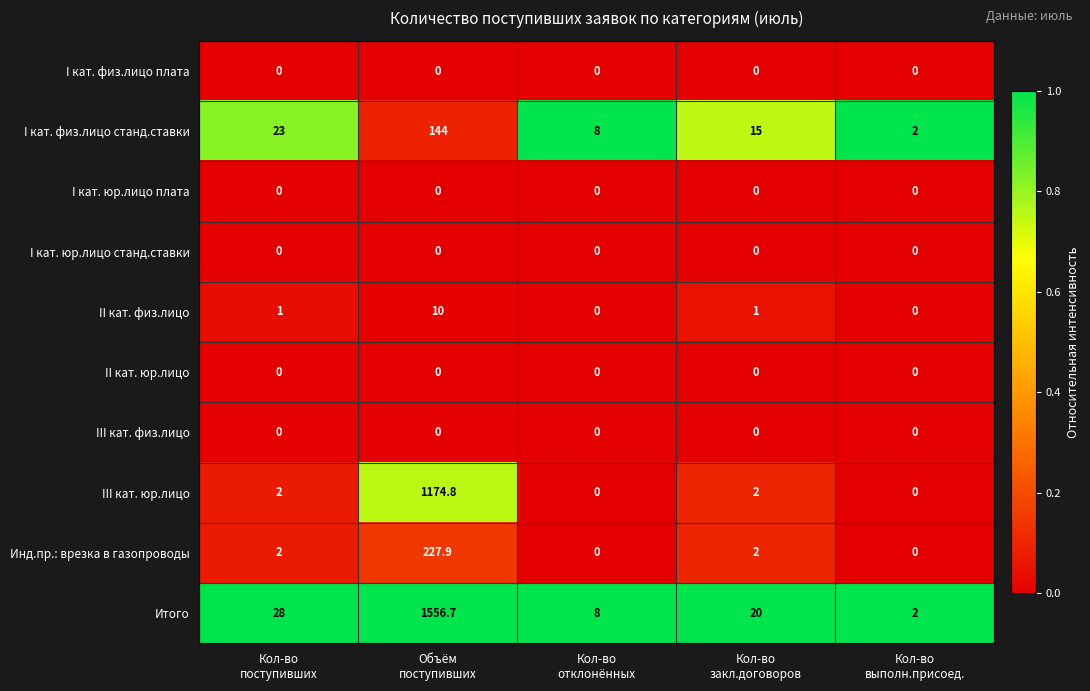

What is the average value of the III кат. юр.лицо series?

235.8